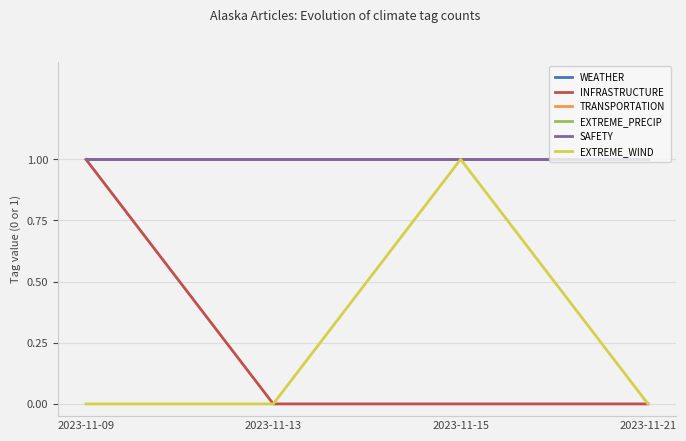

At 2023-11-13, list the series in order from smallest to largest.

INFRASTRUCTURE, EXTREME_WIND, WEATHER, TRANSPORTATION, EXTREME_PRECIP, SAFETY